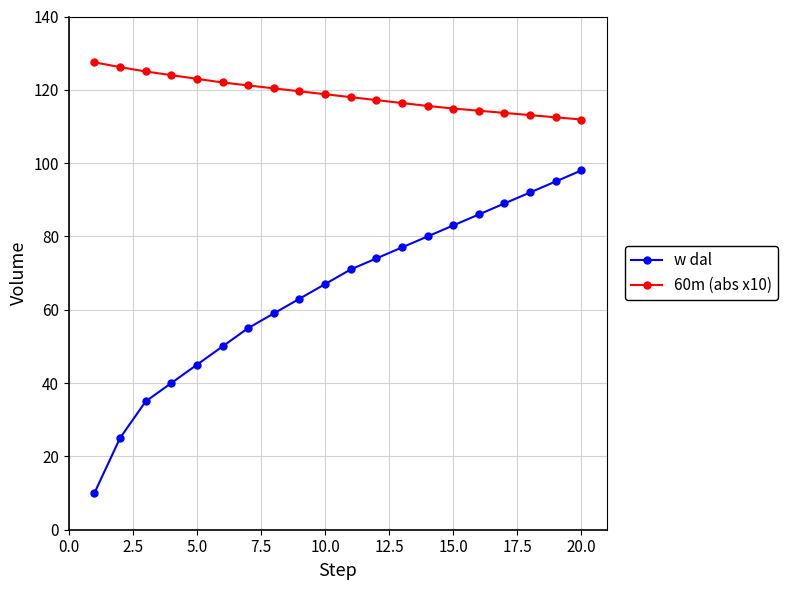

Which series has the widest spread of values?

w dal